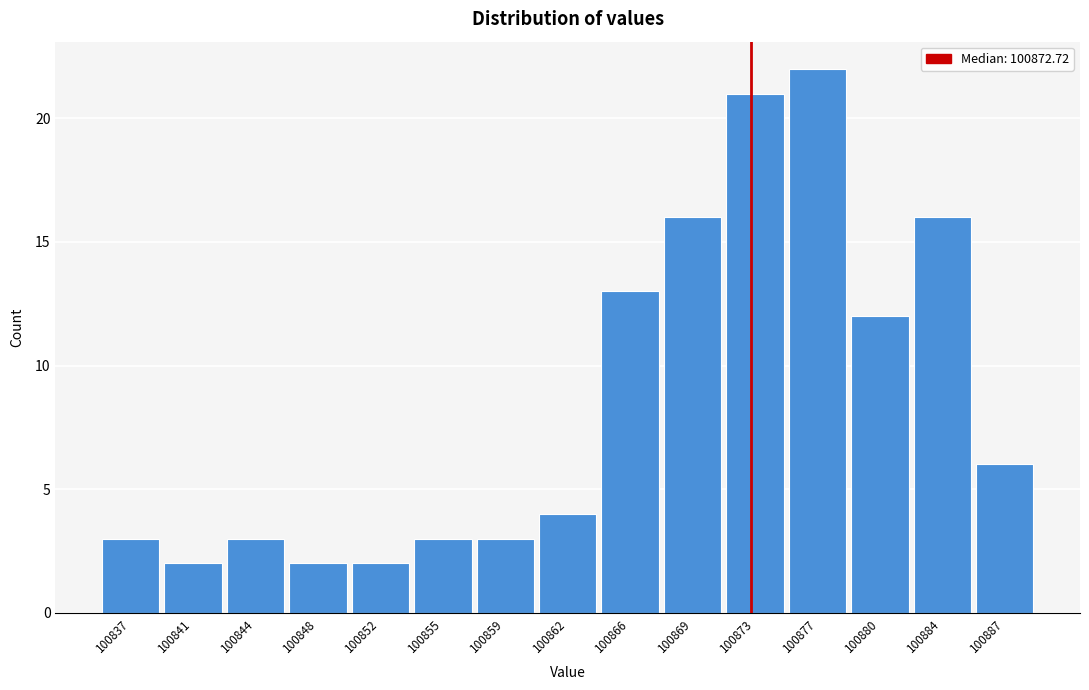

Over which range of the x-axis is the bar tallest?

100874.5 to 100878.5